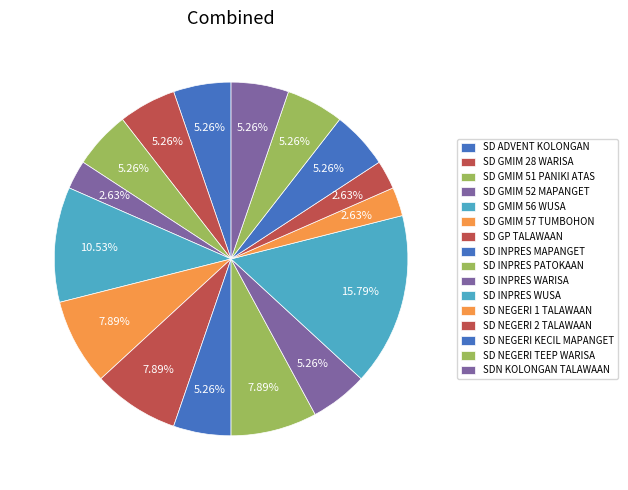

What is the change in value from SD GMIM 56 WUSA to SD NEGERI TEEP WARISA?

-2